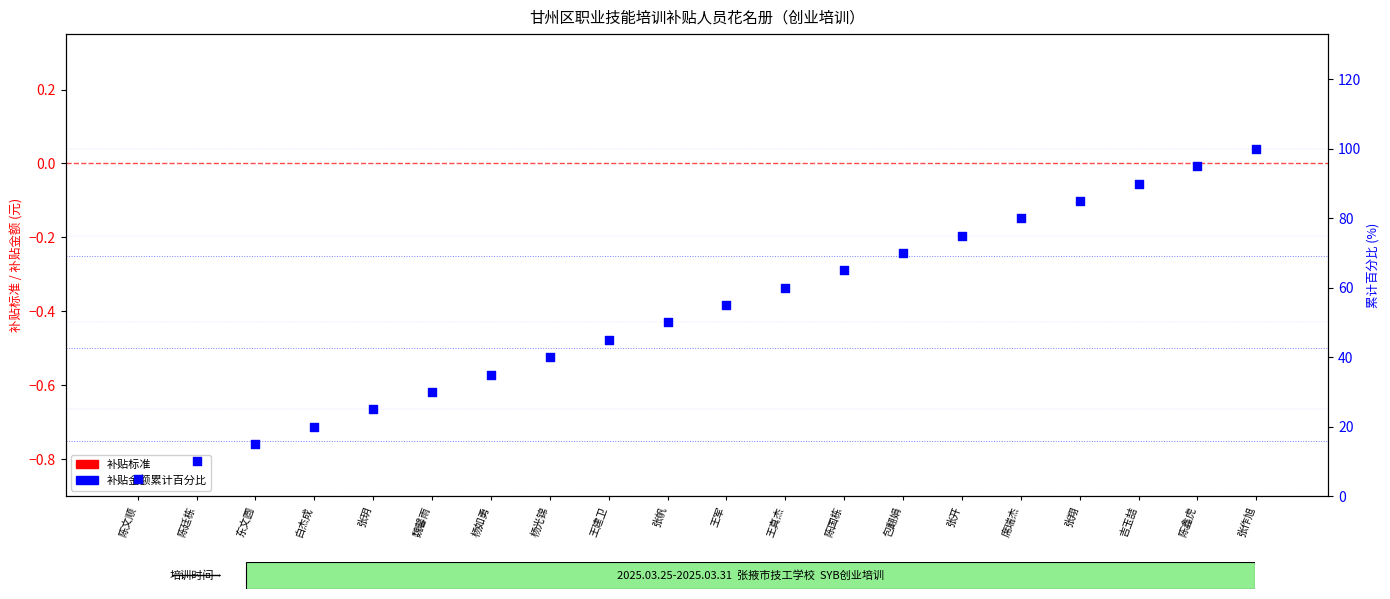

Which series contains the highest Y value?

补贴金额累计百分比